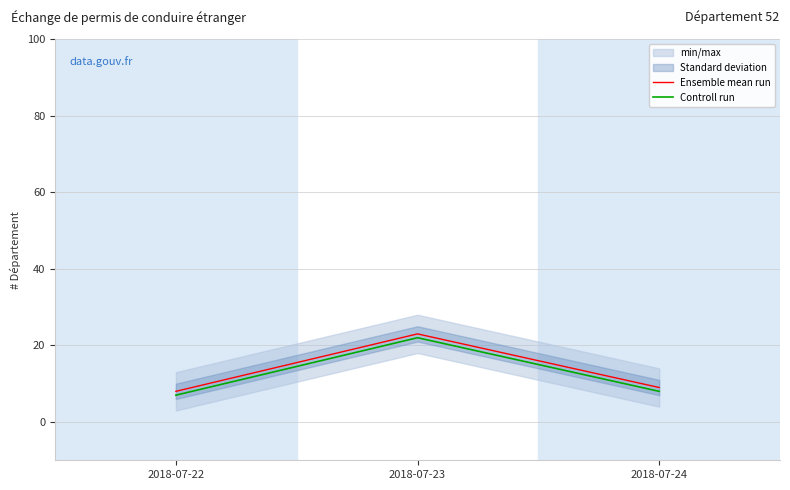

Reading right to left, extract all data points from this chart.

Ensemble mean run: 2018-07-24=9	2018-07-23=23	2018-07-22=8
Controll run: 2018-07-24=8	2018-07-23=22	2018-07-22=7